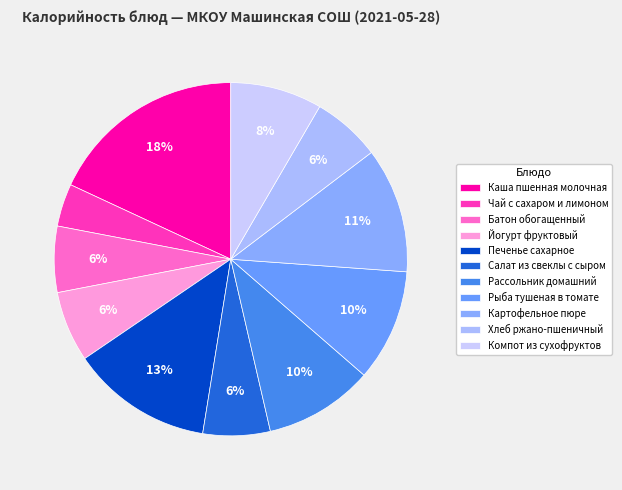

What percentage is NOT represented by Картофельное пюре?

88.5%